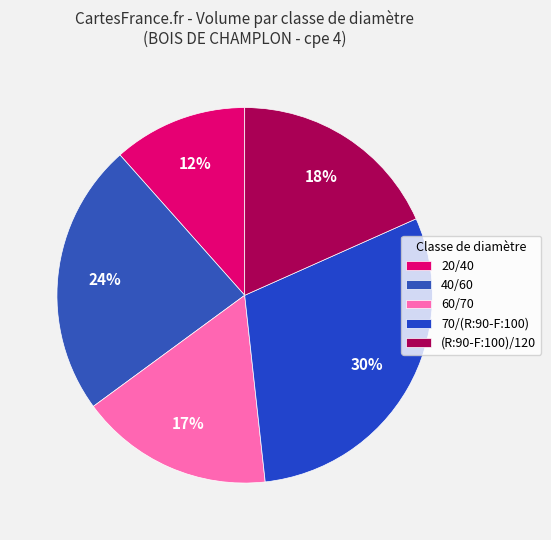

Rank the categories by value from highest to lowest.

70/(R:90-F:100), 40/60, (R:90-F:100)/120, 60/70, 20/40